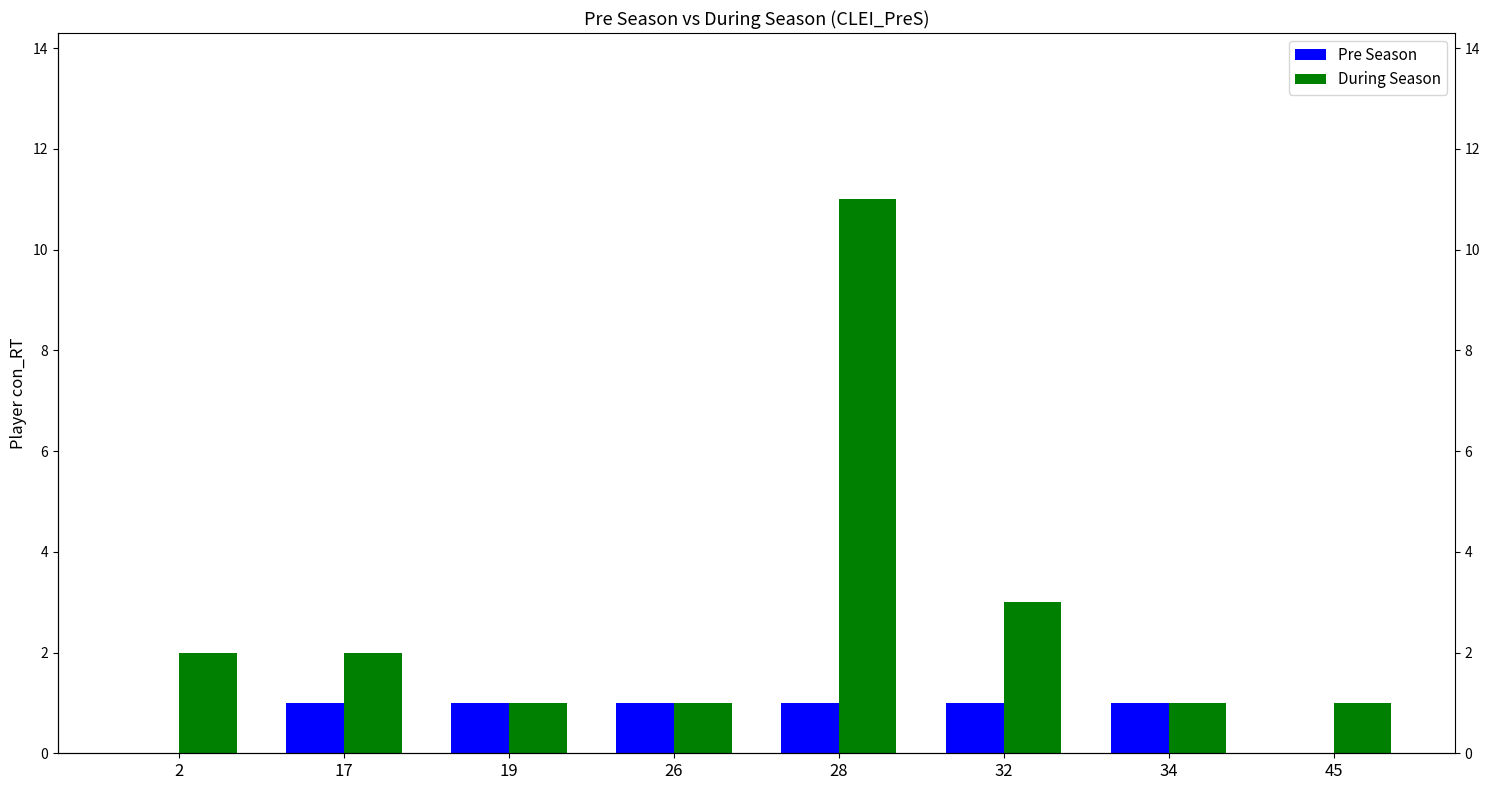

The value of During Season at 19 is 1. True or false?

False